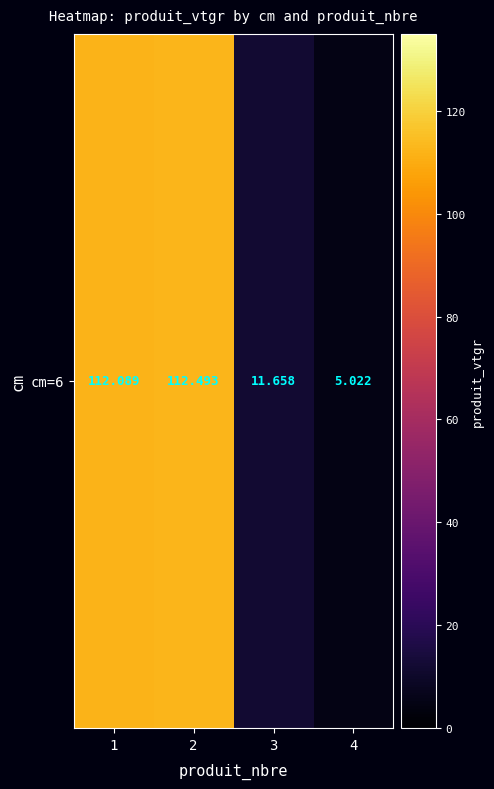

What is the change in value from 2 to 4?

-107.5